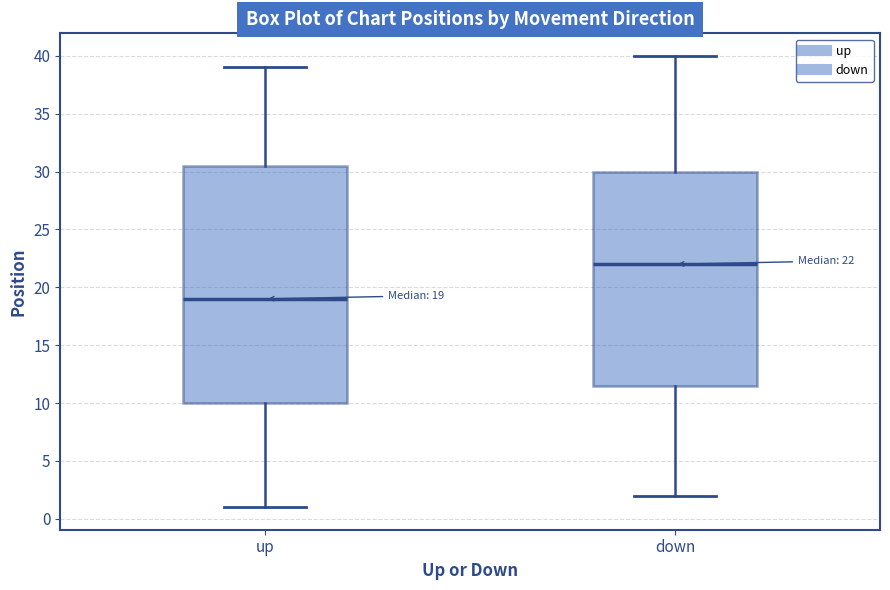

Comparing the boxes themselves (not the whiskers), which one is the tallest?

up